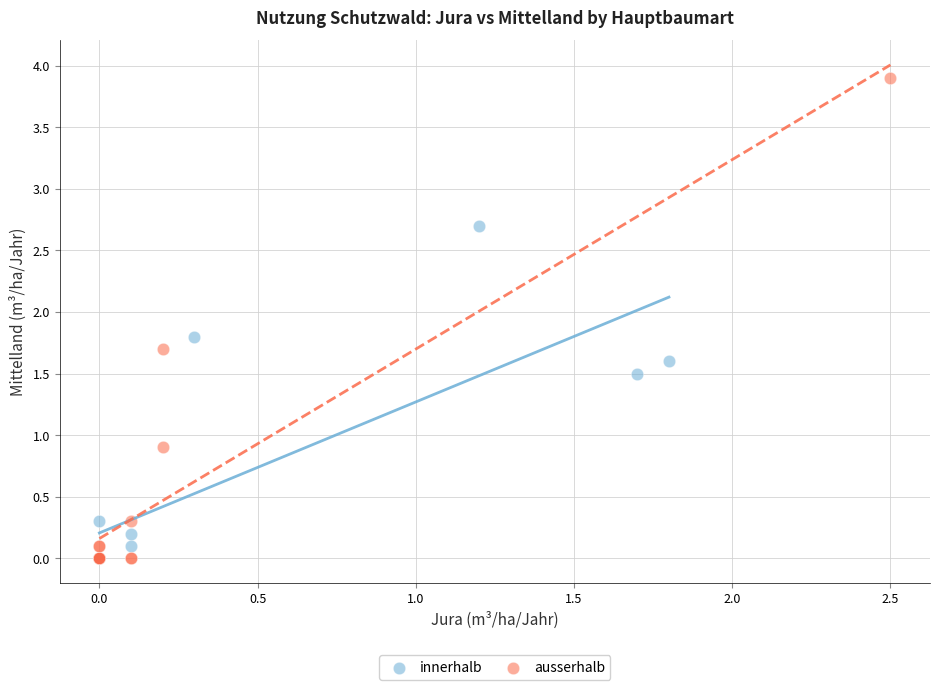

Which series has the largest Y range (max minus min)?

ausserhalb